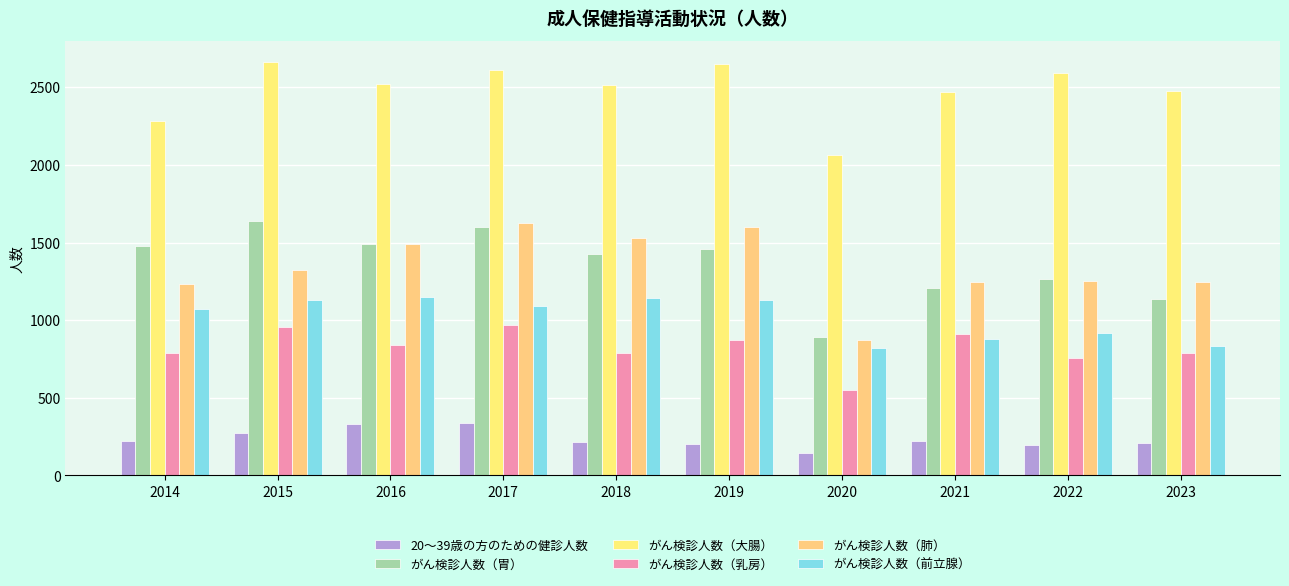

What is the value of the がん検診人数（乳房） bar at the 4th from the left?

966